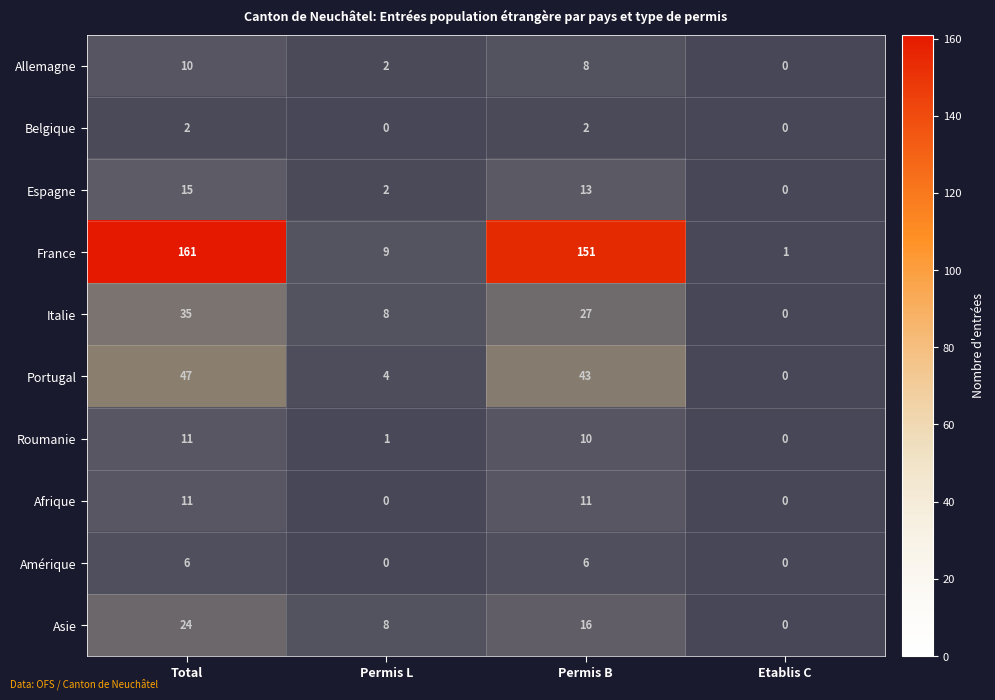

Which series has the largest range (max minus min)?

France